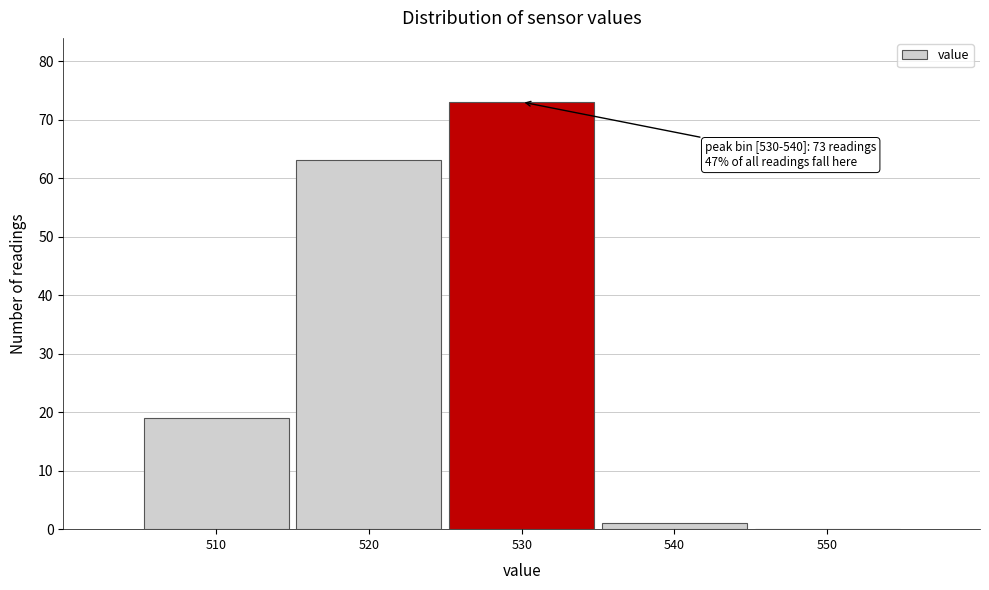

Reading left to right, list all the values displayed in this chart.

510=19	520=63	530=73	540=1	550=0